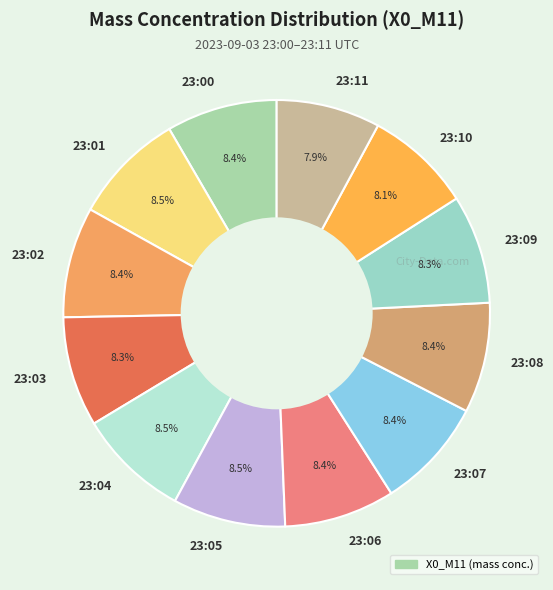

To the nearest percent, what percentage of the pie is 23:06?

8%